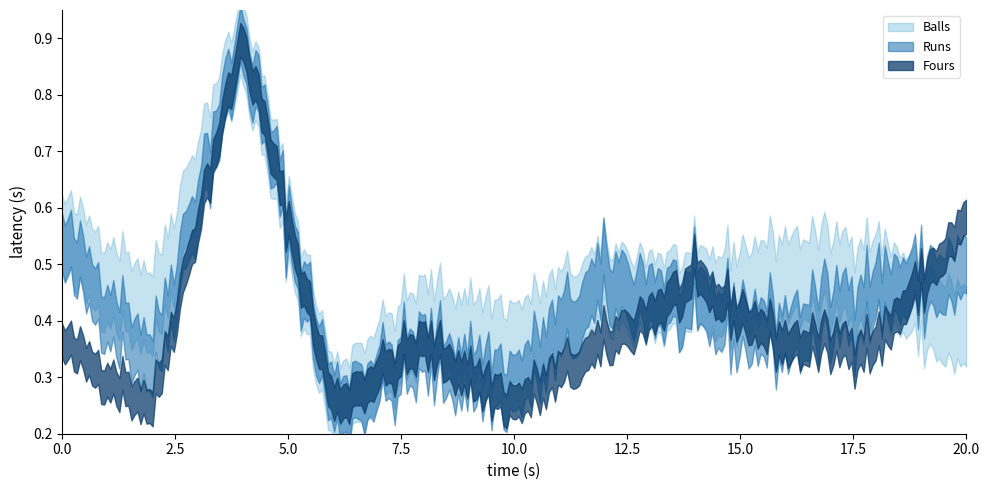

How many lines are shown in the chart?

3